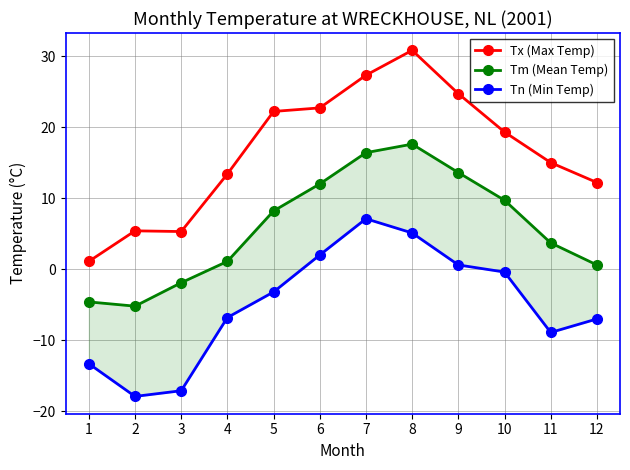

True or false: Tx (Max Temp) and Tm (Mean Temp) cross at least once.

False